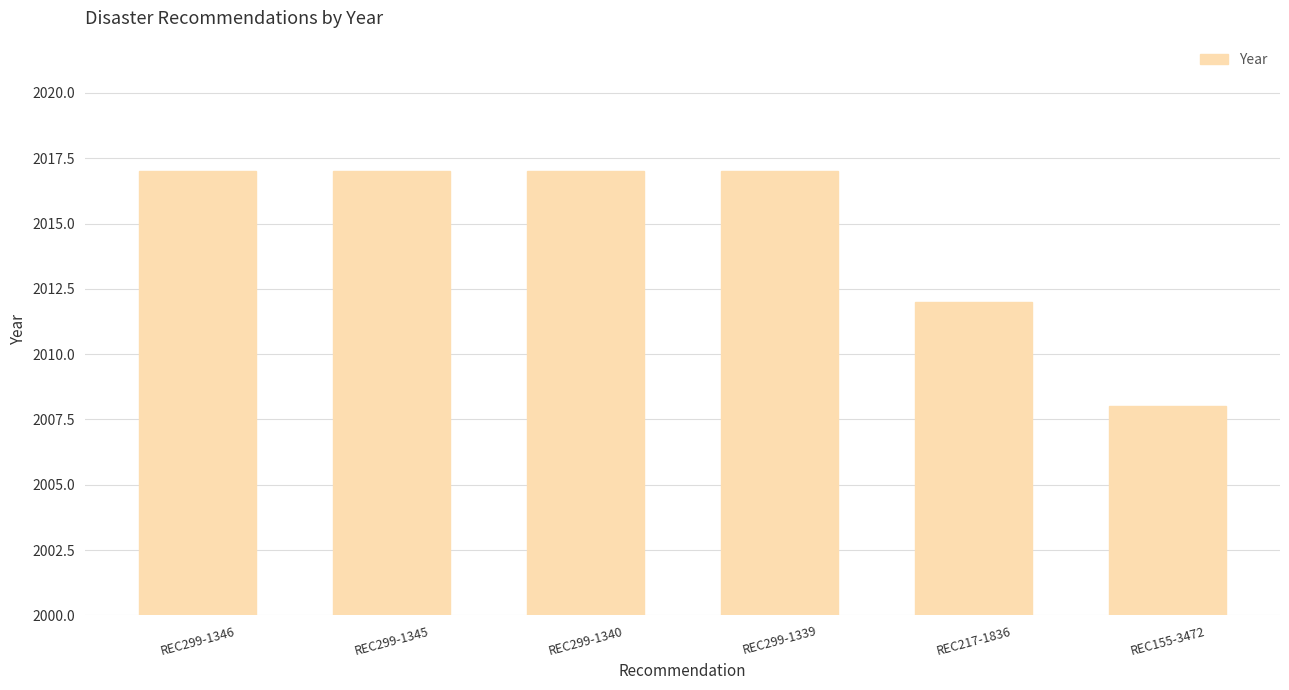

What is the ratio of the value at REC299-1345 to the value at REC217-1836?

1.0